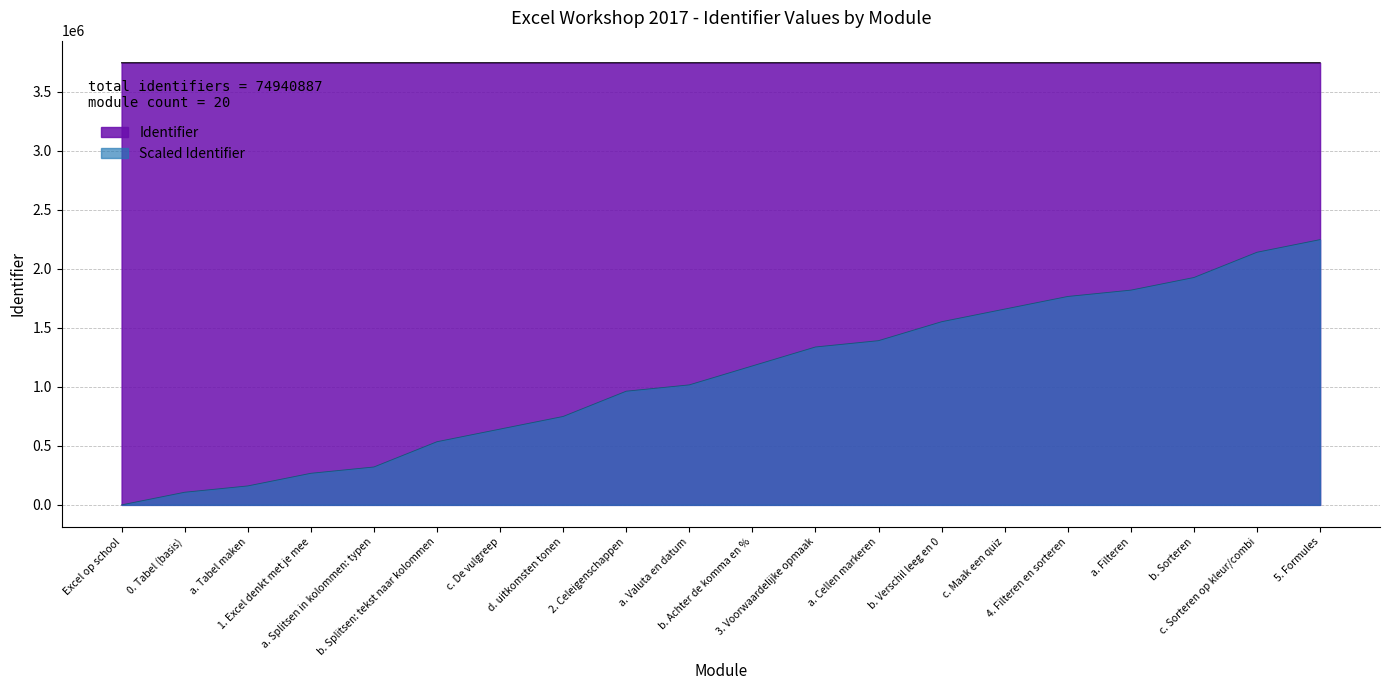

The chart shows a value of 6238898 at c. Maak een quiz. True or false?

False